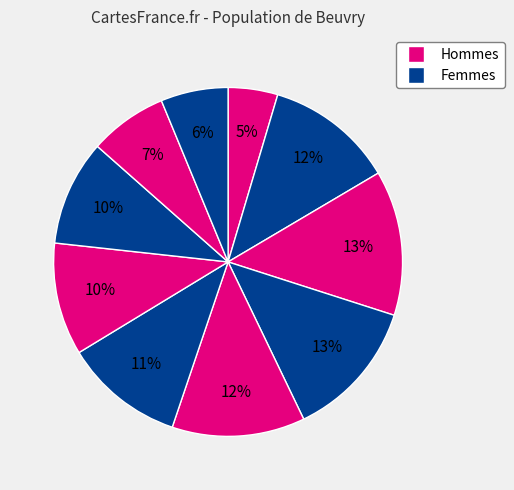

How many segments does this pie chart have?

10